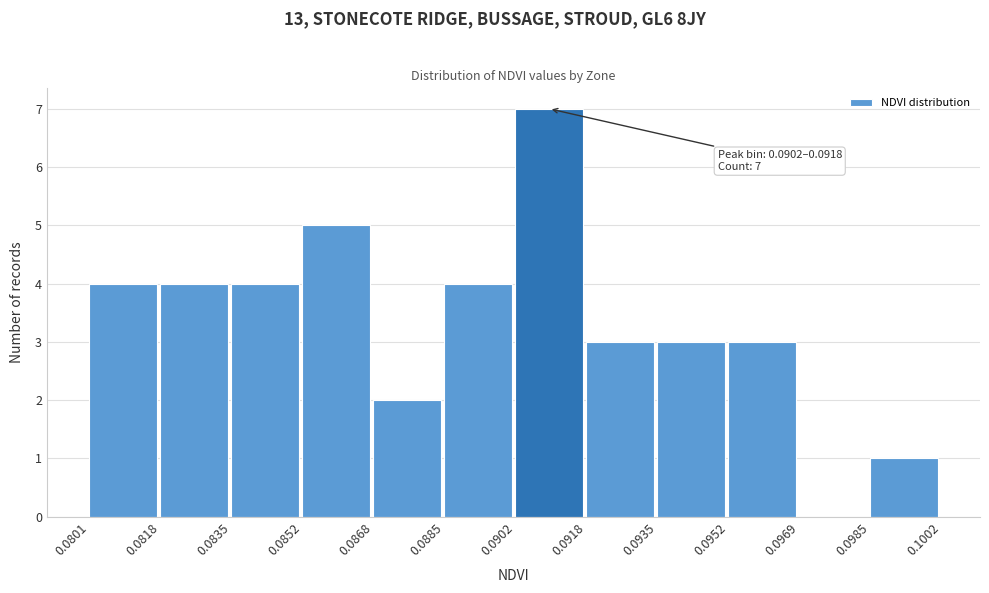

Which range on the x-axis has the tallest bar?

0.0902 to 0.0918